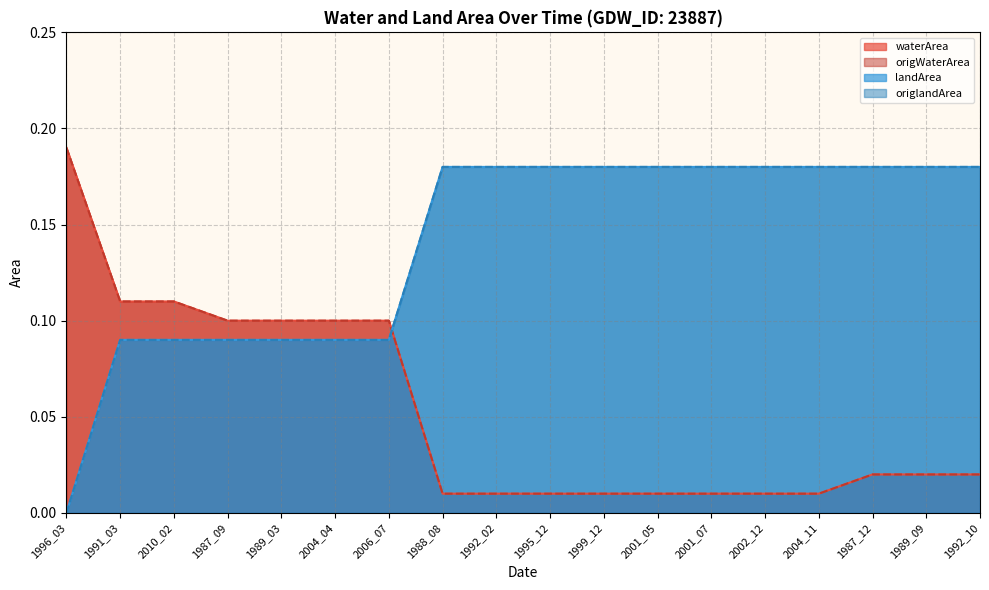

Reading right to left, what are all the values shown in this chart?

waterArea: 0.0	0.0	0.0	0.0	0.0	0.0	0.0	0.0	0.0	0.0	0.0	0.1	0.1	0.1	0.1	0.1	0.1	0.2
origWaterArea: 0.0	0.0	0.0	0.0	0.0	0.0	0.0	0.0	0.0	0.0	0.0	0.1	0.1	0.1	0.1	0.1	0.1	0.2
landArea: 0.2	0.2	0.2	0.2	0.2	0.2	0.2	0.2	0.2	0.2	0.2	0.1	0.1	0.1	0.1	0.1	0.1	0.0
origlandArea: 0.2	0.2	0.2	0.2	0.2	0.2	0.2	0.2	0.2	0.2	0.2	0.1	0.1	0.1	0.1	0.1	0.1	0.0